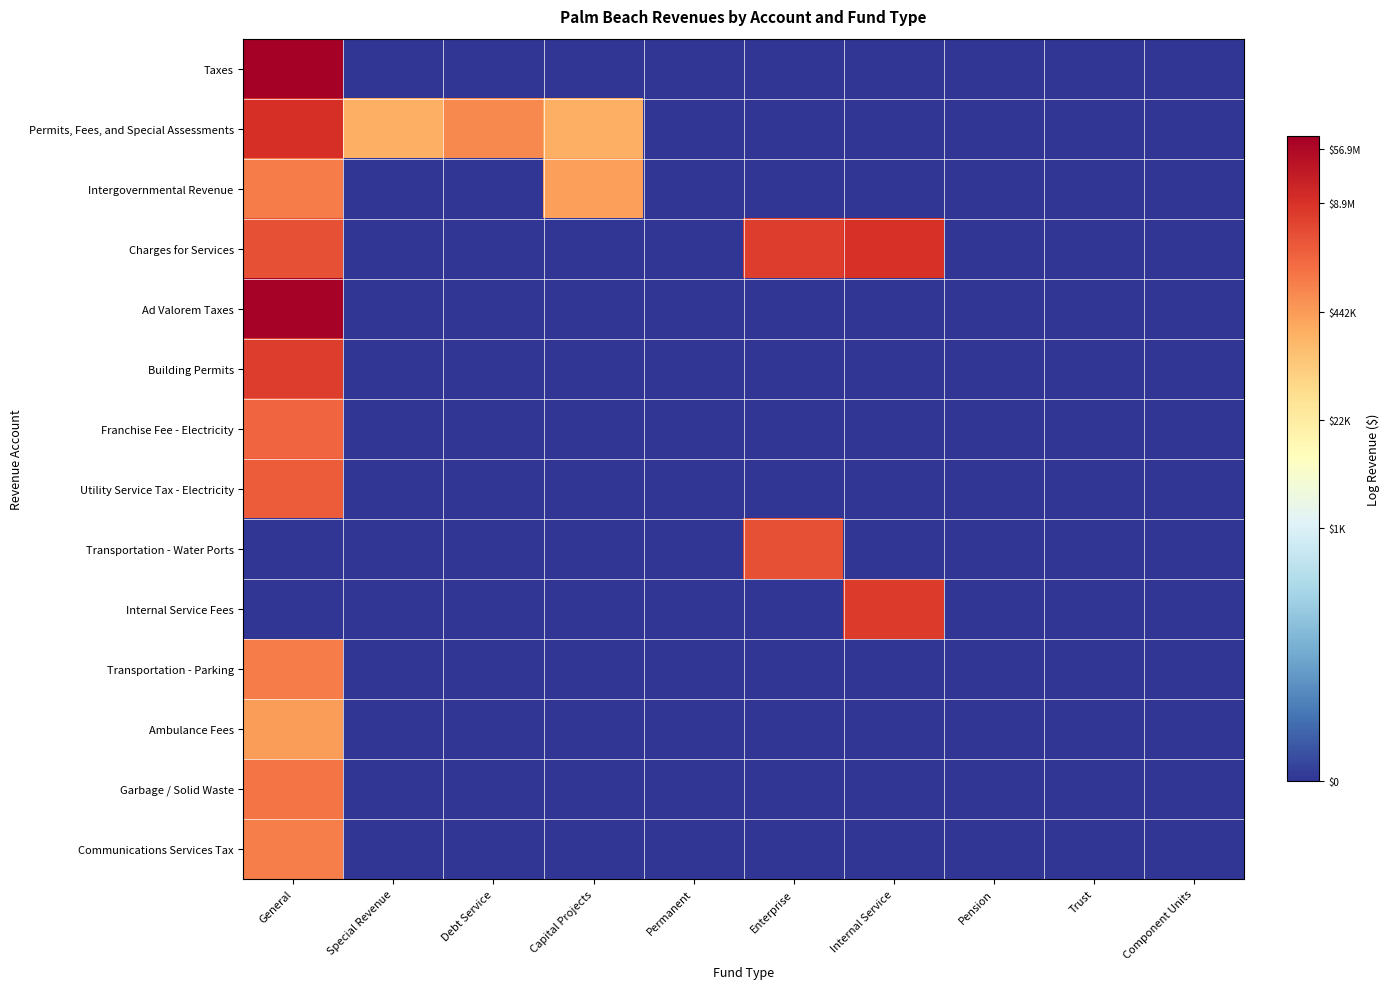

Reading left to right, transcribe all the data shown in this chart.

Taxes: General=17.9	Special Revenue=0.0	Debt Service=0.0	Capital Projects=0.0	Permanent=0.0	Enterprise=0.0	Internal Service=0.0	Pension=0.0	Trust=0.0	Component Units=0.0
Permits, Fees, and Special Assessments: General=16.0	Special Revenue=12.4	Debt Service=13.5	Capital Projects=12.4	Permanent=0.0	Enterprise=0.0	Internal Service=0.0	Pension=0.0	Trust=0.0	Component Units=0.0
Intergovernmental Revenue: General=13.8	Special Revenue=0.0	Debt Service=0.0	Capital Projects=12.9	Permanent=0.0	Enterprise=0.0	Internal Service=0.0	Pension=0.0	Trust=0.0	Component Units=0.0
Charges for Services: General=15.1	Special Revenue=0.0	Debt Service=0.0	Capital Projects=0.0	Permanent=0.0	Enterprise=15.7	Internal Service=16.0	Pension=0.0	Trust=0.0	Component Units=0.0
Ad Valorem Taxes: General=17.7	Special Revenue=0.0	Debt Service=0.0	Capital Projects=0.0	Permanent=0.0	Enterprise=0.0	Internal Service=0.0	Pension=0.0	Trust=0.0	Component Units=0.0
Building Permits: General=15.7	Special Revenue=0.0	Debt Service=0.0	Capital Projects=0.0	Permanent=0.0	Enterprise=0.0	Internal Service=0.0	Pension=0.0	Trust=0.0	Component Units=0.0
Franchise Fee - Electricity: General=14.5	Special Revenue=0.0	Debt Service=0.0	Capital Projects=0.0	Permanent=0.0	Enterprise=0.0	Internal Service=0.0	Pension=0.0	Trust=0.0	Component Units=0.0
Utility Service Tax - Electricity: General=14.7	Special Revenue=0.0	Debt Service=0.0	Capital Projects=0.0	Permanent=0.0	Enterprise=0.0	Internal Service=0.0	Pension=0.0	Trust=0.0	Component Units=0.0
Transportation - Water Ports: General=0.0	Special Revenue=0.0	Debt Service=0.0	Capital Projects=0.0	Permanent=0.0	Enterprise=15.1	Internal Service=0.0	Pension=0.0	Trust=0.0	Component Units=0.0
Internal Service Fees: General=0.0	Special Revenue=0.0	Debt Service=0.0	Capital Projects=0.0	Permanent=0.0	Enterprise=0.0	Internal Service=15.7	Pension=0.0	Trust=0.0	Component Units=0.0
Transportation - Parking: General=13.9	Special Revenue=0.0	Debt Service=0.0	Capital Projects=0.0	Permanent=0.0	Enterprise=0.0	Internal Service=0.0	Pension=0.0	Trust=0.0	Component Units=0.0
Ambulance Fees: General=12.9	Special Revenue=0.0	Debt Service=0.0	Capital Projects=0.0	Permanent=0.0	Enterprise=0.0	Internal Service=0.0	Pension=0.0	Trust=0.0	Component Units=0.0
Garbage / Solid Waste: General=14.1	Special Revenue=0.0	Debt Service=0.0	Capital Projects=0.0	Permanent=0.0	Enterprise=0.0	Internal Service=0.0	Pension=0.0	Trust=0.0	Component Units=0.0
Communications Services Tax: General=13.8	Special Revenue=0.0	Debt Service=0.0	Capital Projects=0.0	Permanent=0.0	Enterprise=0.0	Internal Service=0.0	Pension=0.0	Trust=0.0	Component Units=0.0